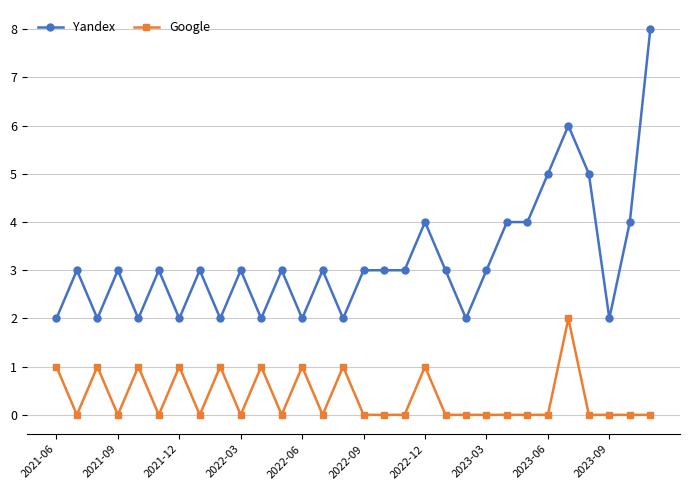

How many Yandex values are between 2 and 4?

26